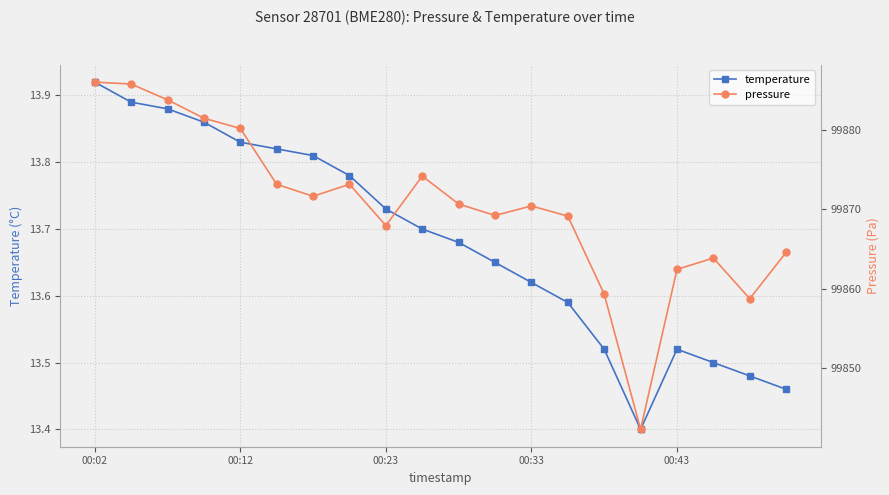

Is it true that temperature equals 18.2 at 00:23?

False